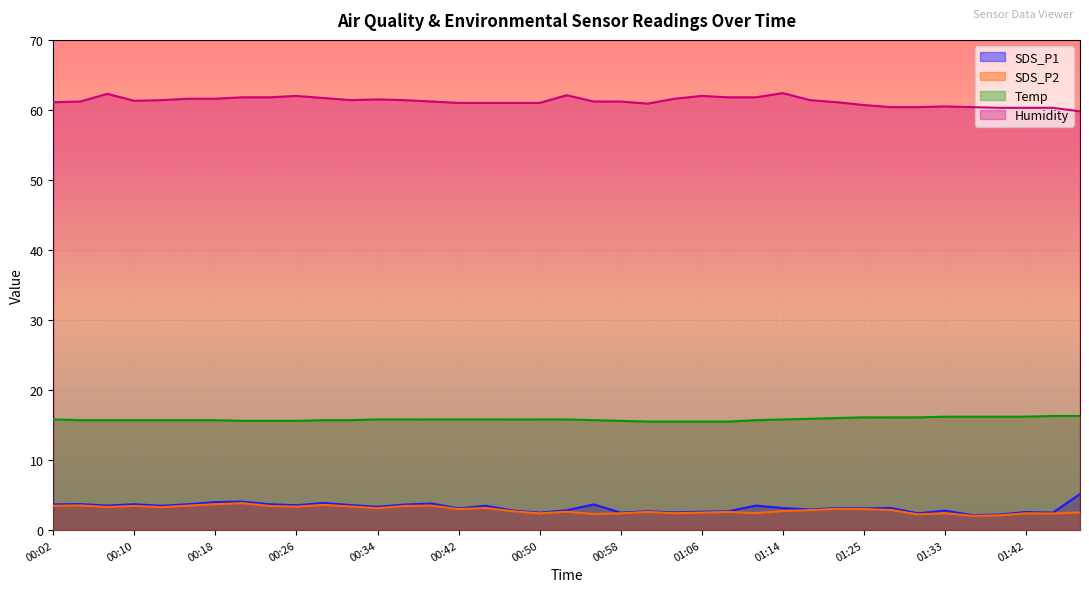

What is the lowest value of the Humidity series?

59.8